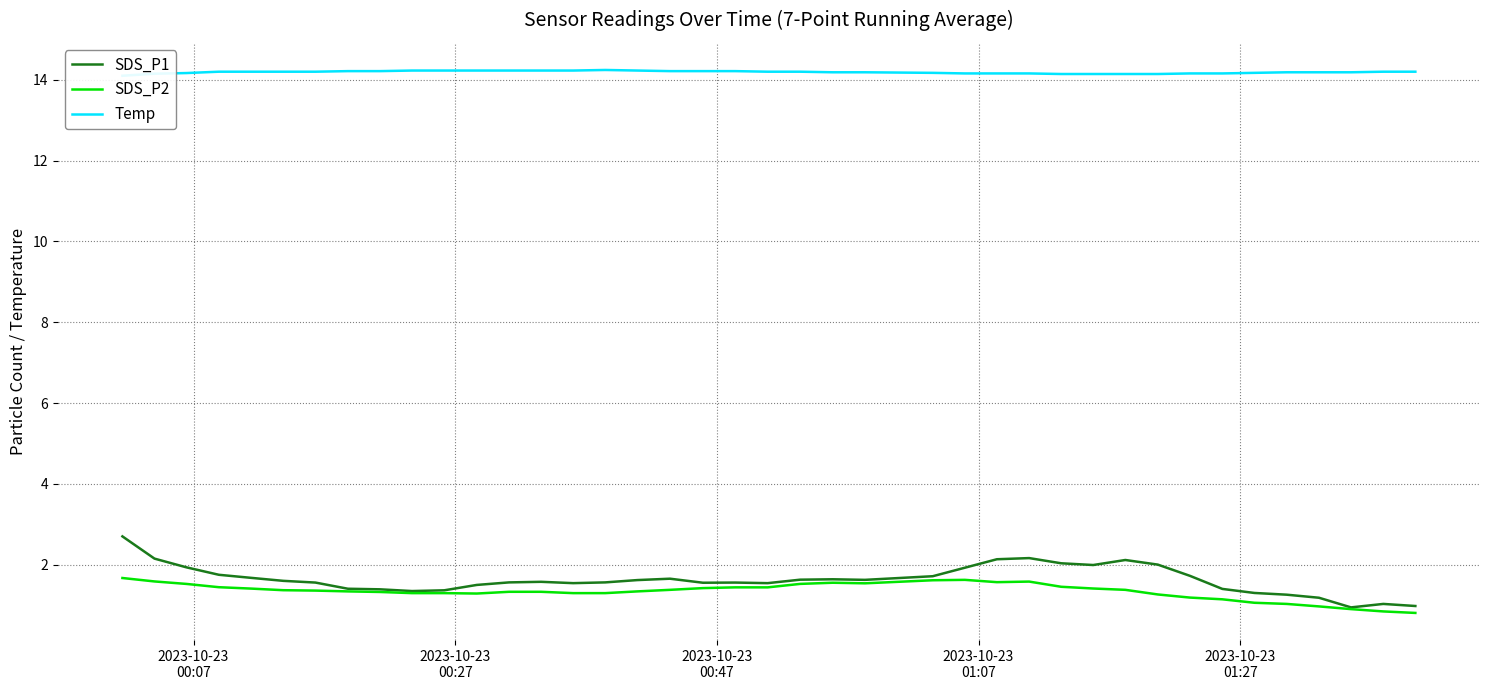

What is the smallest value displayed?

0.8